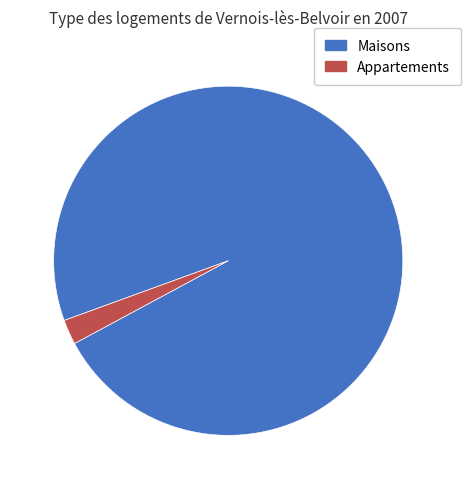

How many segments does this pie chart have?

2